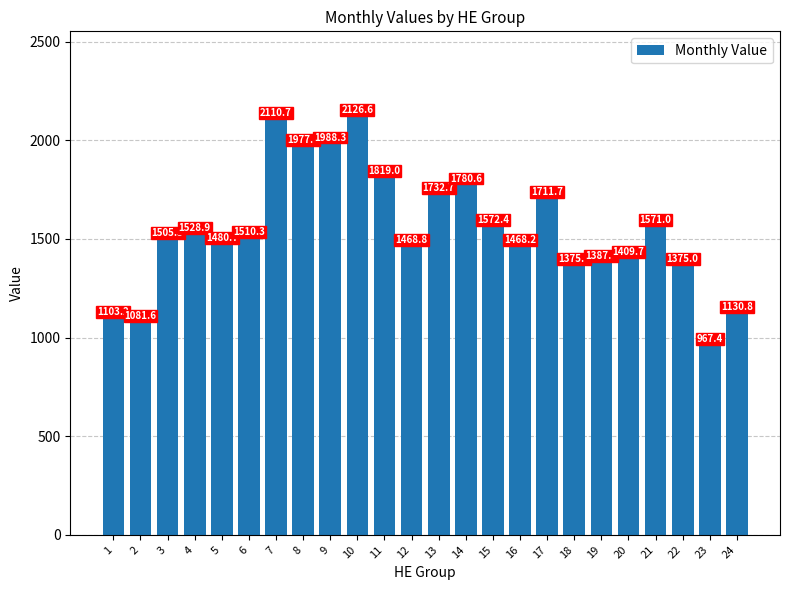

Count the number of values greater than 1510.

12